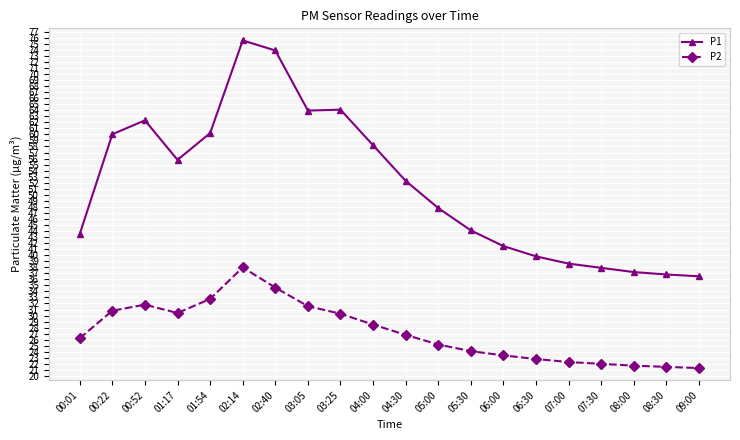

What is the value of the P2 point at the 14th from the left?

23.4